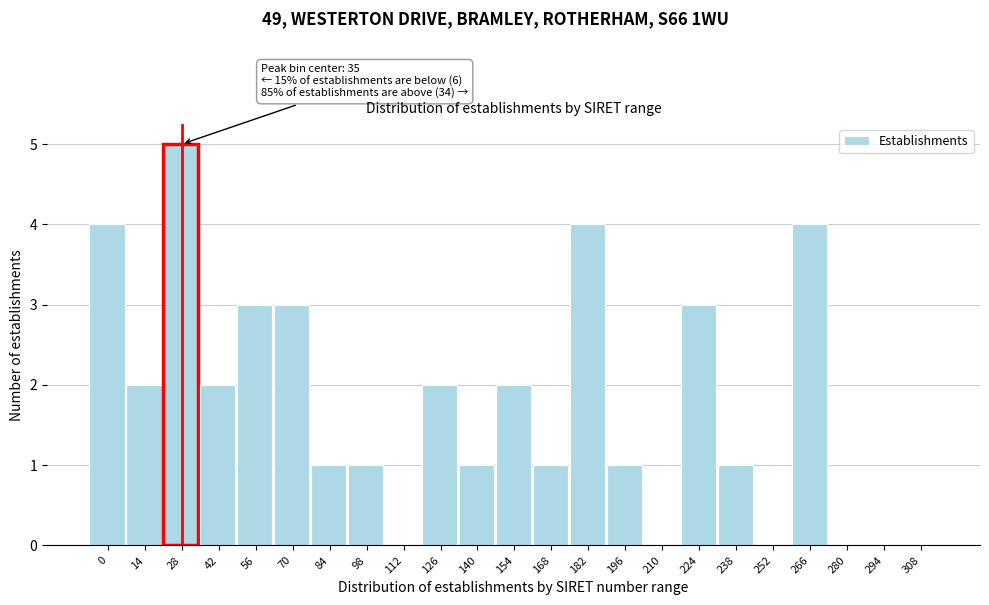

Reading left to right, extract all data points from this chart.

0=4	14=2	28=5	42=2	56=3	70=3	84=1	98=1	112=0	126=2	140=1	154=2	168=1	182=4	196=1	210=0	224=3	238=1	252=0	266=4	280=0	294=0	308=0